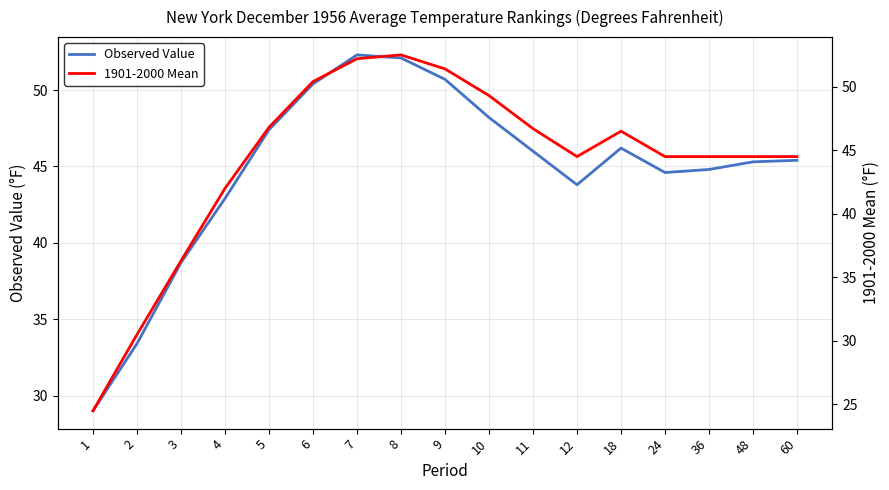

What is the value of the Observed Value point at the 10th from the left?

48.2